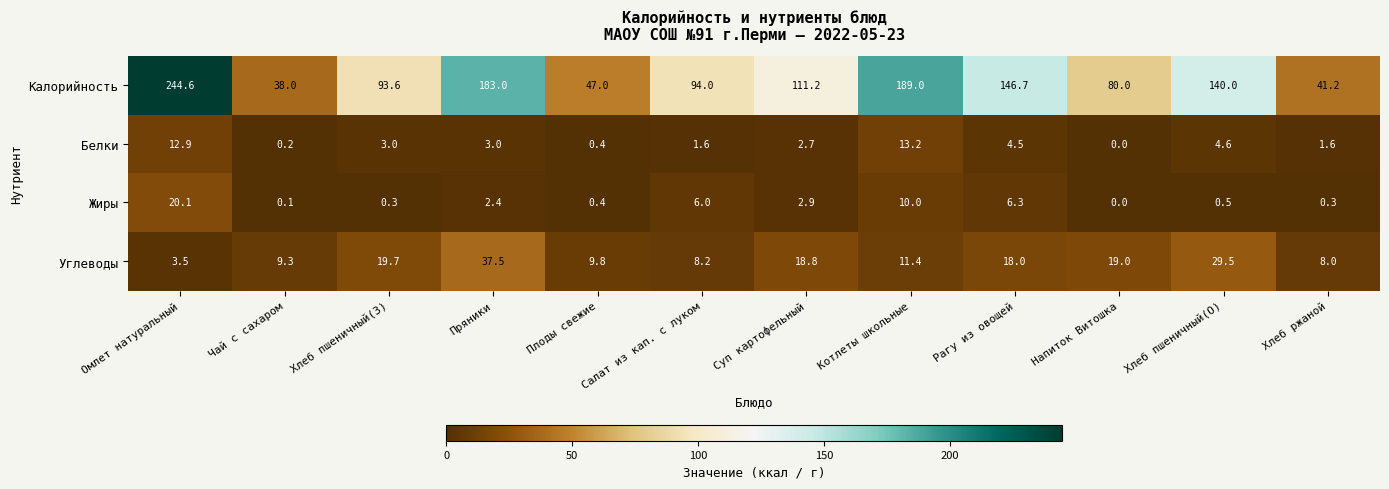

At how many categories does at least one series exceed 150?

3